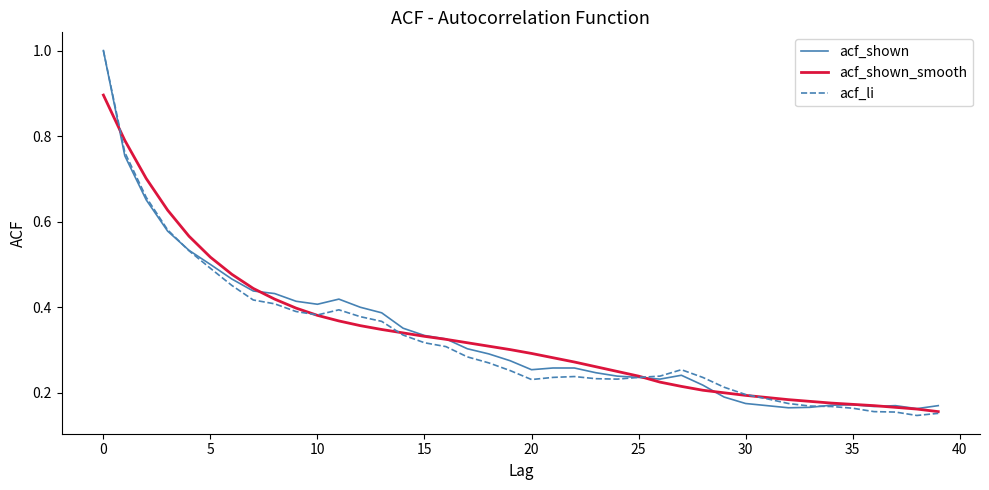

What is the maximum value shown in the chart?

1.0